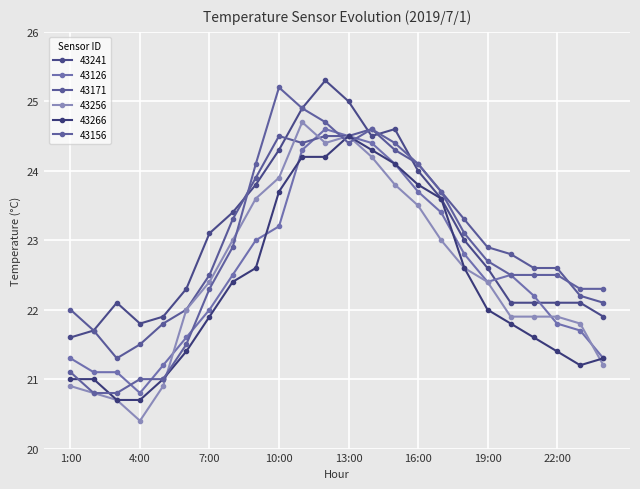

True or false: 43241 and 43266 cross at least once.

False